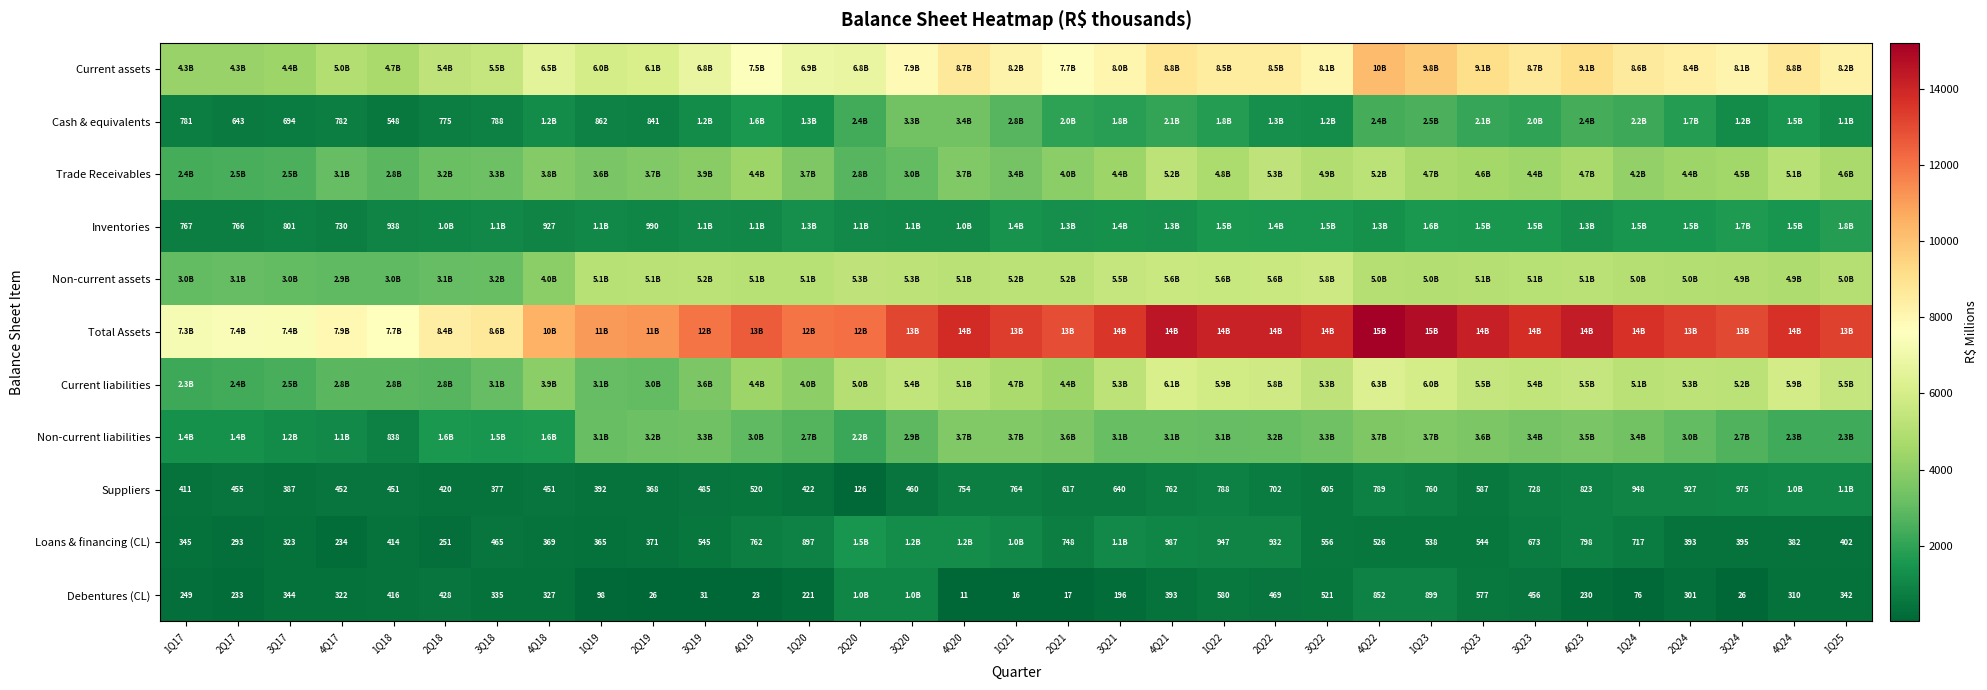

What is the smallest value displayed?

11.2